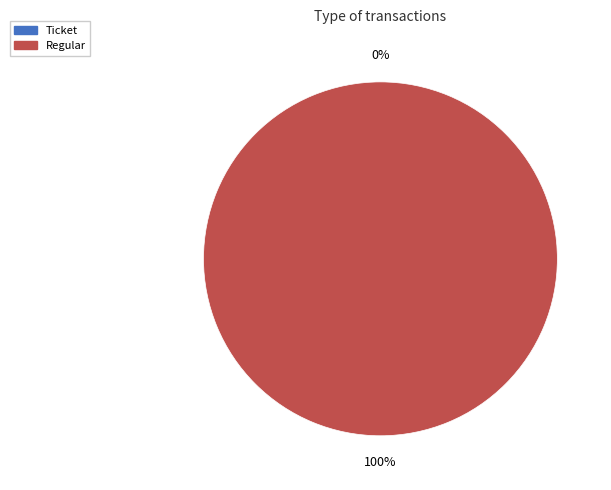

To the nearest percent, what is the difference between the largest and smallest slice percentages?

100%